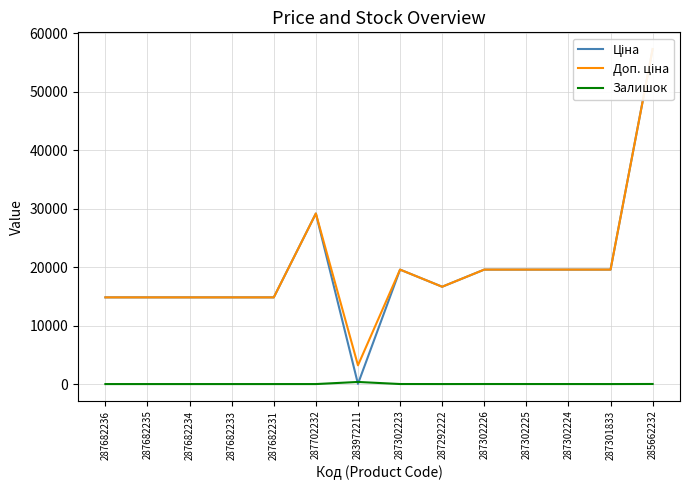

True or false: Доп. ціна has a value of 3715.5 at 287682233.

False